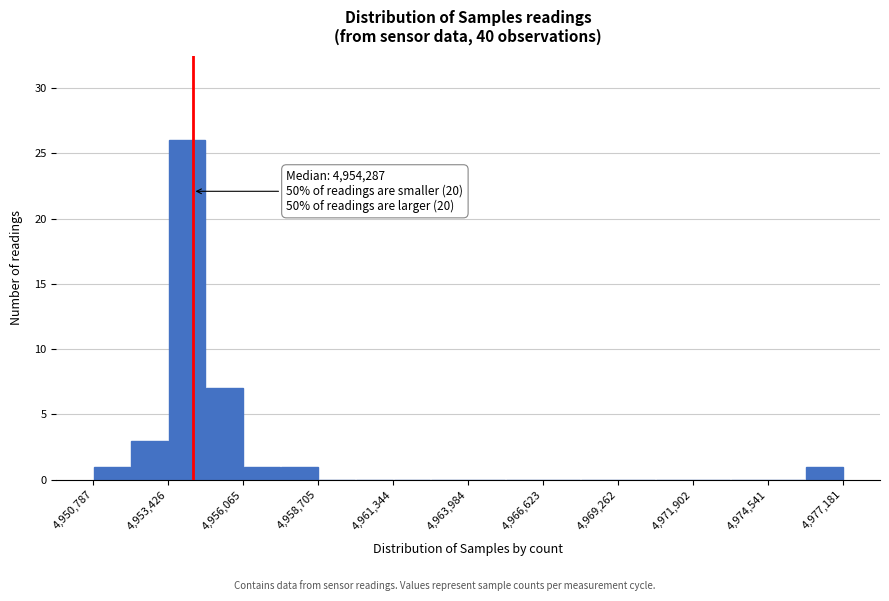

Read against the x-axis, roughly where is the centre of the tallest bar?

4954000